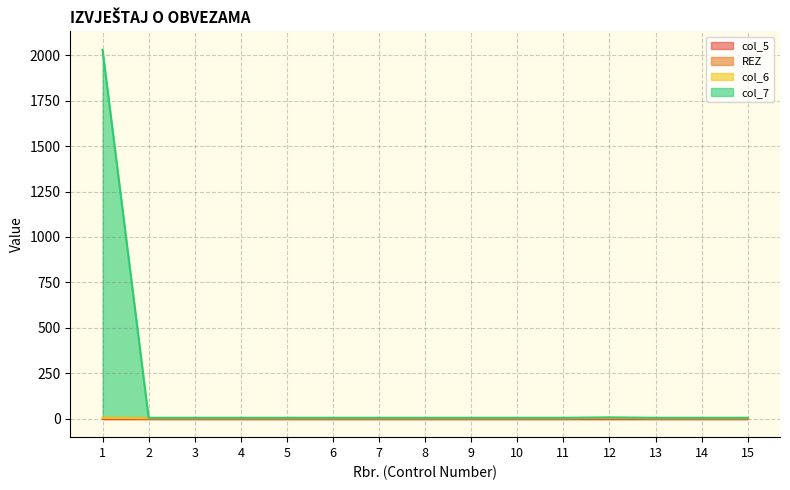

Where is the first local maximum for col_6?

12